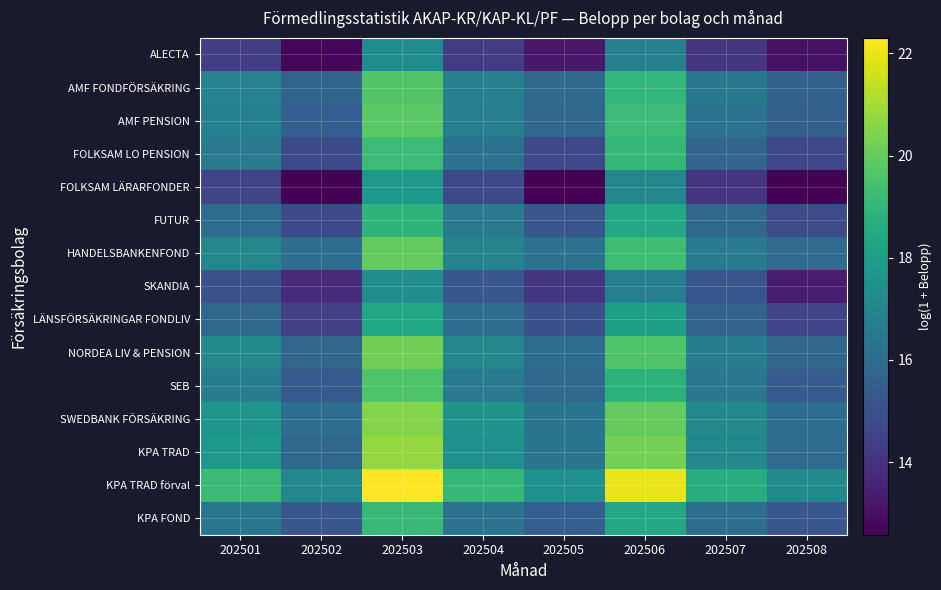

Reading right to left, extract all data points from this chart.

ALECTA: 202508=13.0	202507=14.1	202506=16.8	202505=13.2	202504=14.3	202503=17.3	202502=12.8	202501=14.4
AMF FONDFÖRSÄKRING: 202508=15.6	202507=16.5	202506=19.0	202505=15.9	202504=16.8	202503=19.7	202502=15.7	202501=16.9
AMF PENSION: 202508=15.5	202507=16.3	202506=19.2	202505=15.8	202504=16.7	202503=19.8	202502=15.5	202501=16.9
FOLKSAM LO PENSION: 202508=14.7	202507=15.7	202506=19.1	202505=14.7	202504=16.2	202503=19.2	202502=14.8	202501=16.6
FOLKSAM LÄRARFONDER: 202508=12.6	202507=14.0	202506=17.0	202505=12.6	202504=14.8	202503=17.8	202502=12.6	202501=14.6
FUTUR: 202508=14.8	202507=15.9	202506=18.5	202505=15.2	202504=16.6	202503=18.9	202502=14.8	202501=16.0
HANDELSBANKENFOND: 202508=16.0	202507=16.6	202506=19.3	202505=16.3	202504=16.9	202503=20.0	202502=16.1	202501=17.0
SKANDIA: 202508=13.3	202507=15.2	202506=16.8	202505=14.1	202504=15.2	202503=17.4	202502=13.8	202501=15.0
LÄNSFÖRSÄKRINGAR FONDLIV: 202508=14.5	202507=15.7	202506=18.1	202505=15.0	202504=16.1	202503=18.4	202502=14.4	202501=15.8
NORDEA LIV & PENSION: 202508=15.8	202507=16.7	202506=19.6	202505=16.0	202504=17.1	202503=20.2	202502=15.8	202501=17.2
SEB: 202508=15.4	202507=16.4	202506=18.9	202505=15.9	202504=16.6	202503=19.6	202502=15.3	202501=16.7
SWEDBANK FÖRSÄKRING: 202508=16.1	202507=17.1	202506=20.0	202505=16.4	202504=17.6	202503=20.5	202502=16.1	202501=17.7
KPA TRAD: 202508=16.0	202507=17.1	202506=20.3	202505=16.4	202504=17.5	202503=20.8	202502=15.8	202501=17.8
KPA TRAD förval: 202508=17.2	202507=18.7	202506=22.0	202505=17.5	202504=19.1	202503=22.3	202502=17.1	202501=19.2
KPA FOND: 202508=15.2	202507=16.0	202506=18.4	202505=15.5	202504=16.2	202503=19.1	202502=15.2	202501=16.4